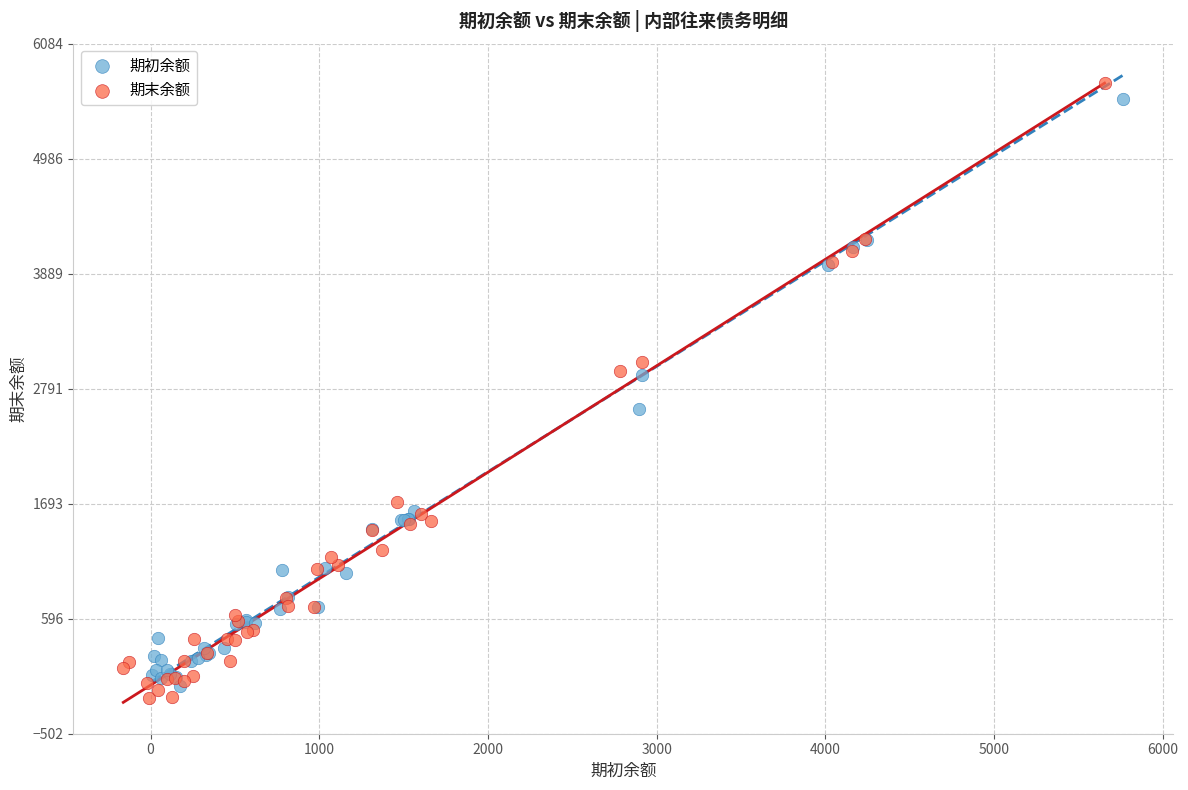

Which series has the widest spread of Y values?

期末余额